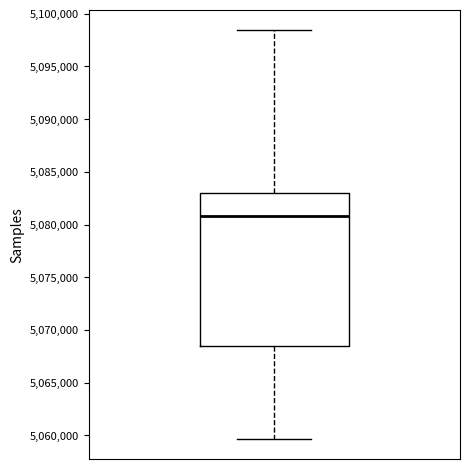

Read this box plot against the y-axis: the position of the median line, the range covered by the box, and the ends of both whiskers. The values are not printed on the chart, so give them approximately, as read against the axis.

median 5081000, box 5068500 to 5083000, whiskers 5059500 to 5098500